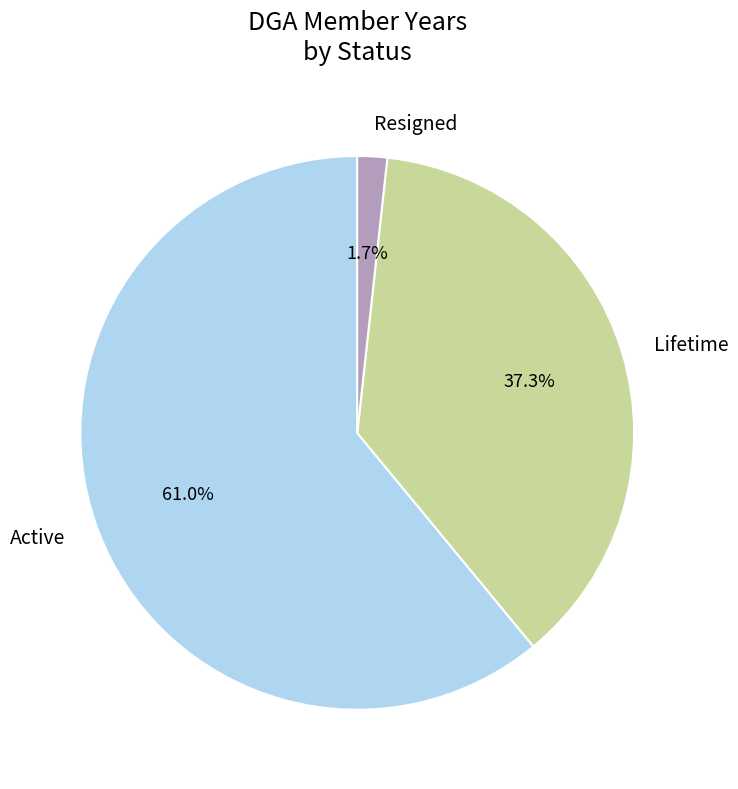

Which has a higher value, Active or Lifetime?

Active